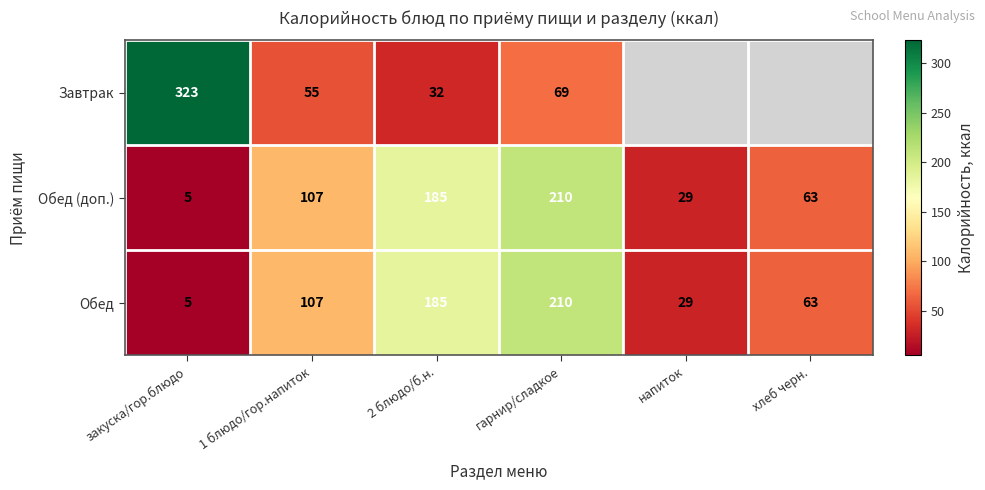

At which label does Обед reach its minimum?

закуска/гор.блюдо